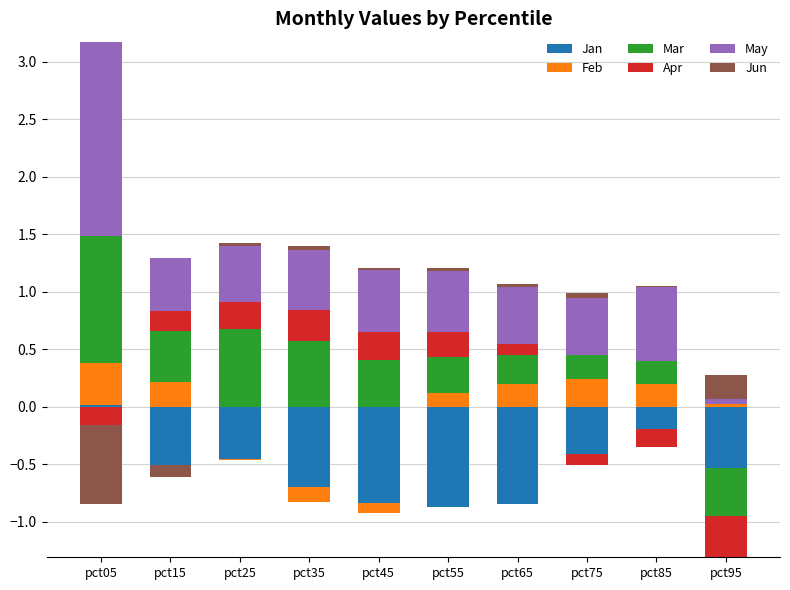

At which category is the sum across all series the highest?

pct05